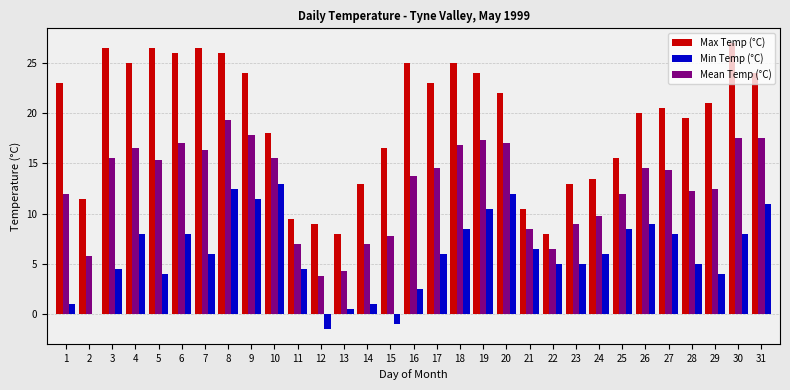

True or false: Min Temp (°C) has a value of 10.5 at 19.

True